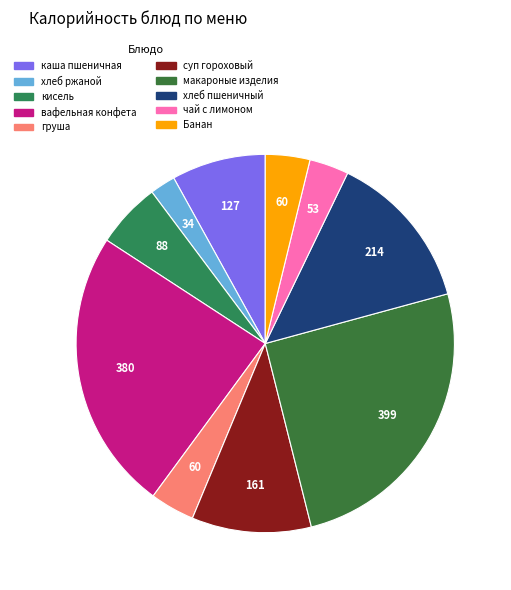

Between груша and каша пшеничная, which is larger?

каша пшеничная